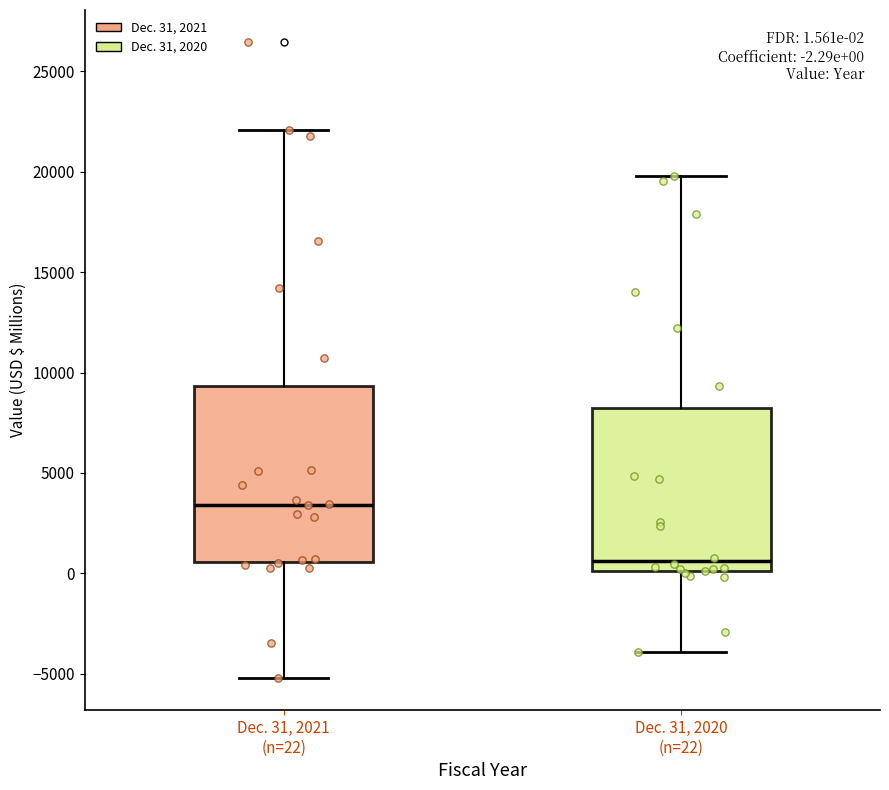

Which box's median line is the highest?

Dec. 31, 2021 (n=22)